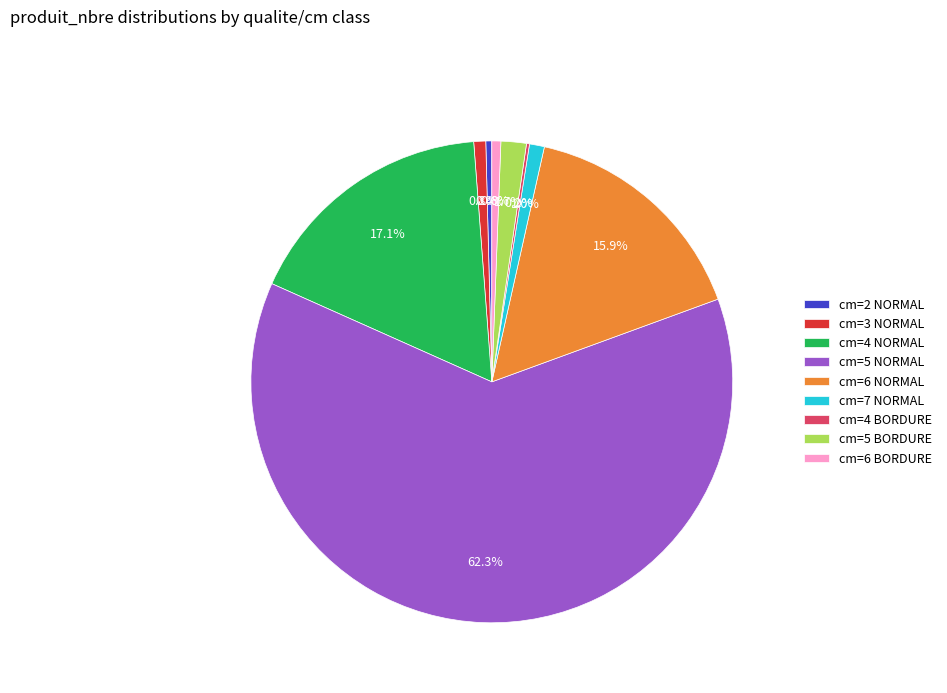

To the nearest percent, what is the difference between the largest and smallest slice percentages?

62%